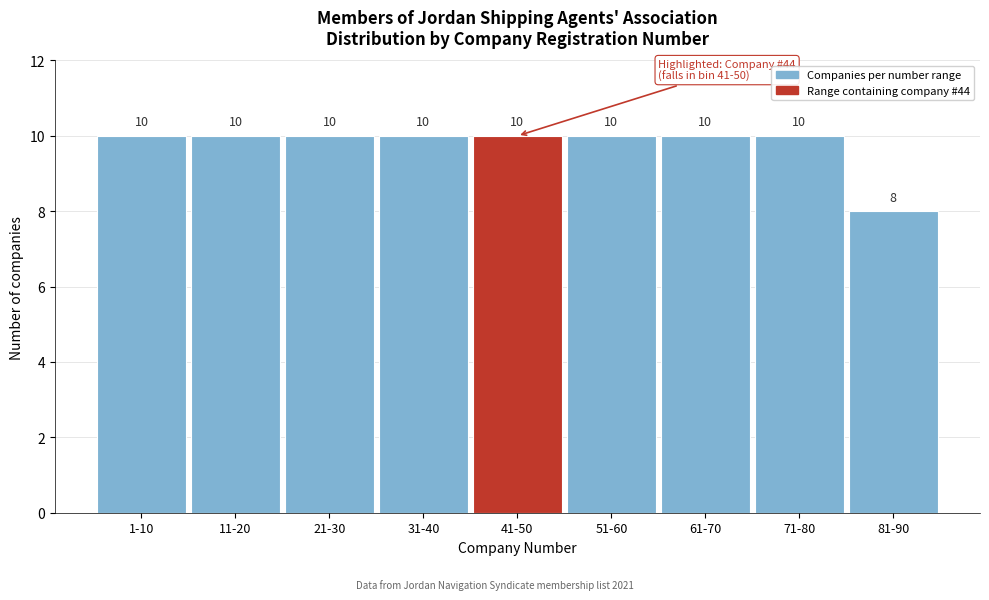

Reading left to right, what are all the values shown in this chart?

10	10	10	10	10	10	10	10	8